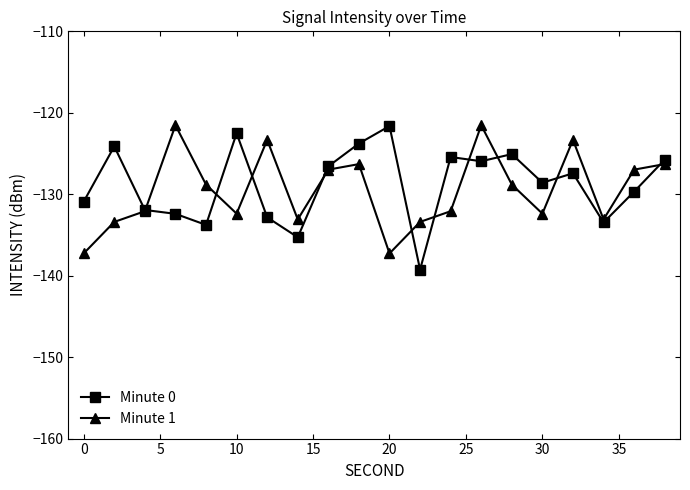

Is this an area chart (filled region under the line)?

No